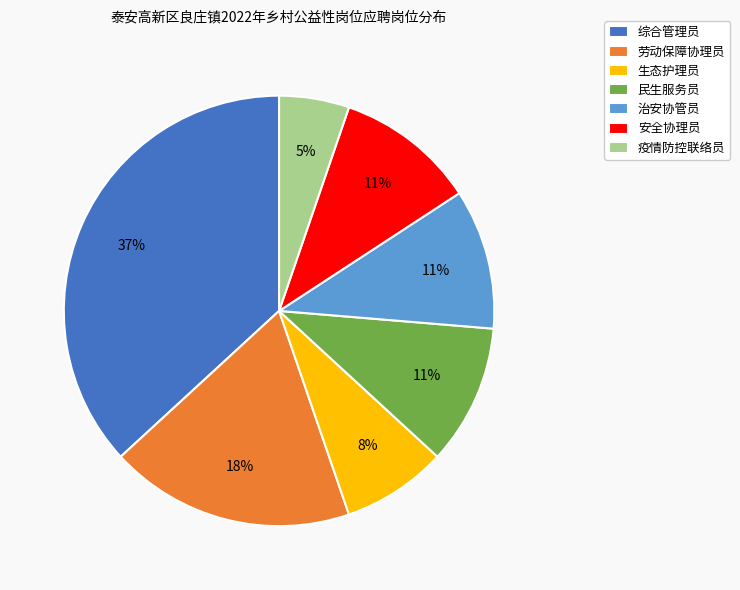

Which has a higher value, 劳动保障协理员 or 治安协管员?

劳动保障协理员